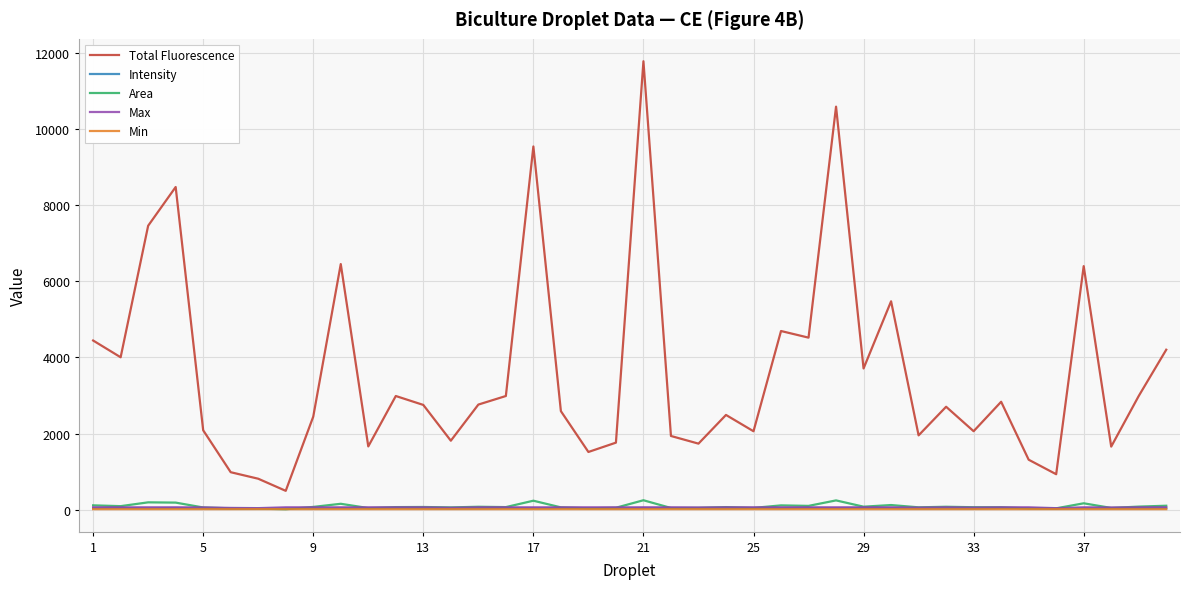

What are all the series names shown in the legend?

Total Fluorescence, Intensity, Area, Max, Min